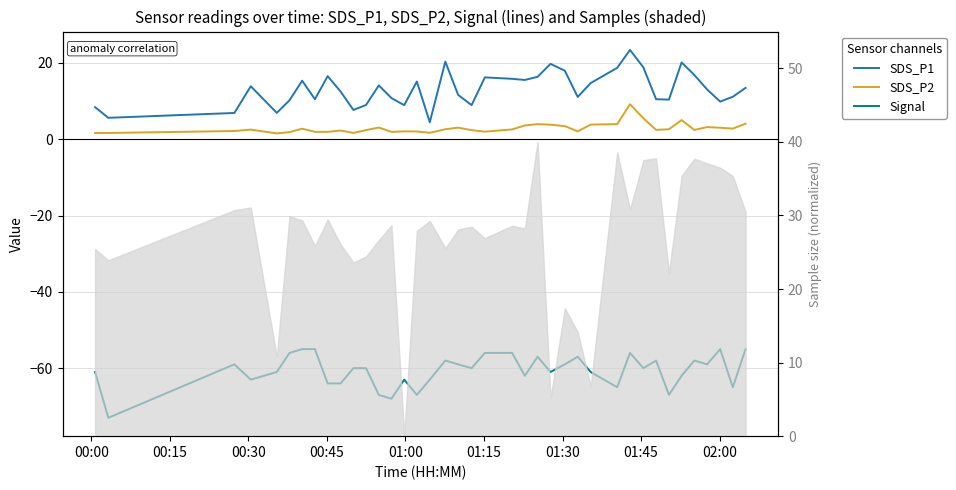

What is the value of the SDS_P2 point at the 4th from the left?

2.5